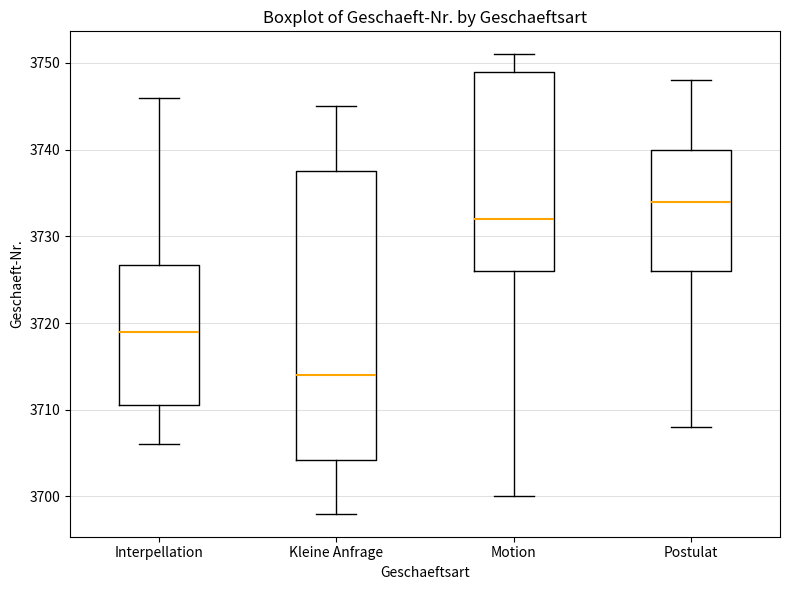

Which box has the highest median line?

Postulat